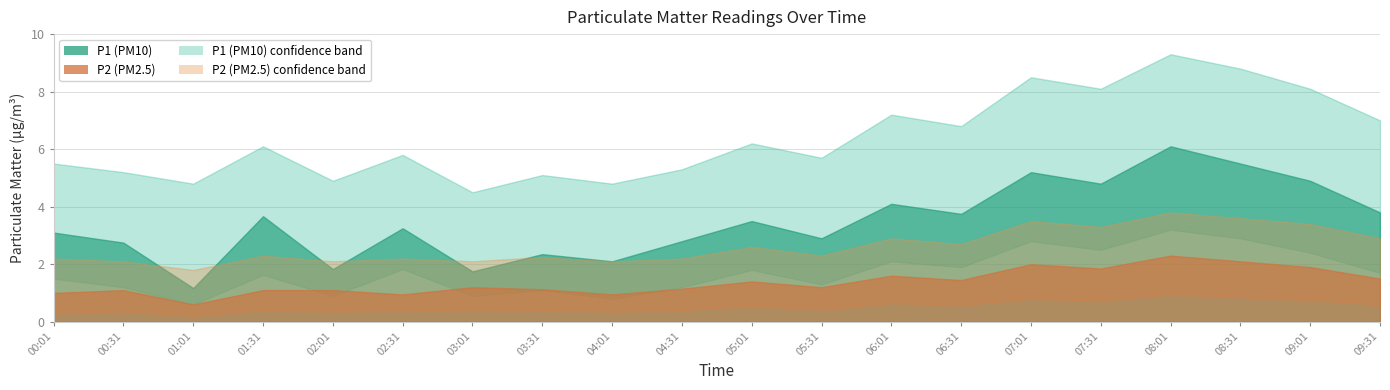

What is the difference between the highest and lowest values at 00:01?

5.2